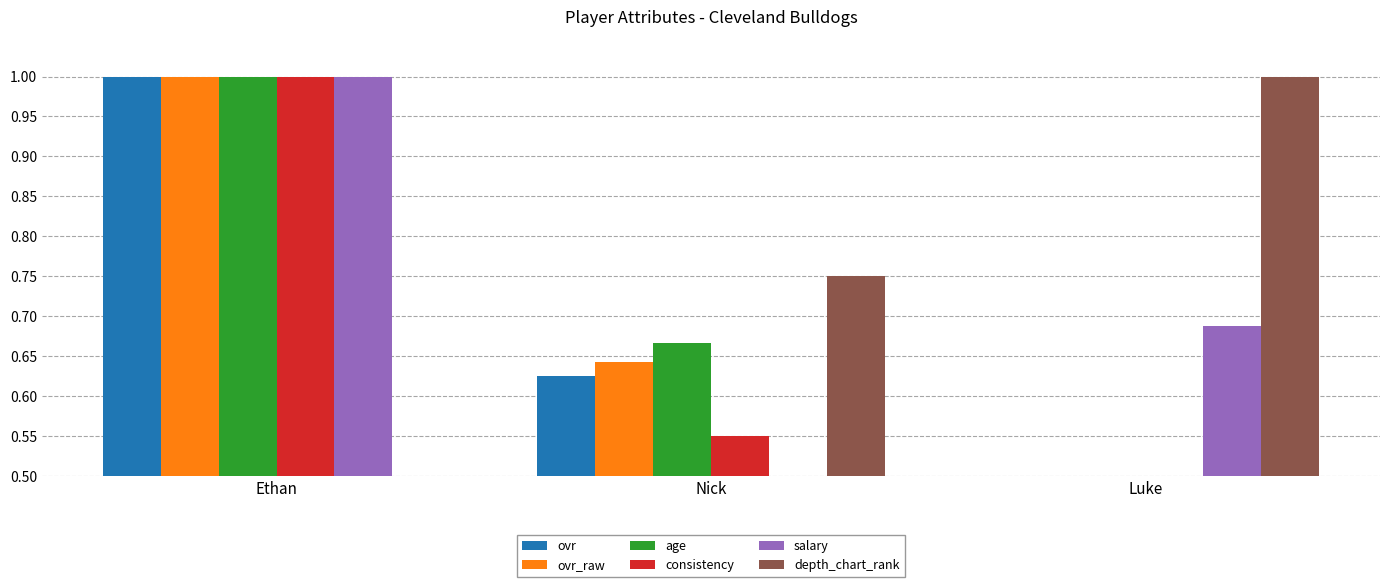

Is it true that depth_chart_rank equals 0.2 at Ethan?

False